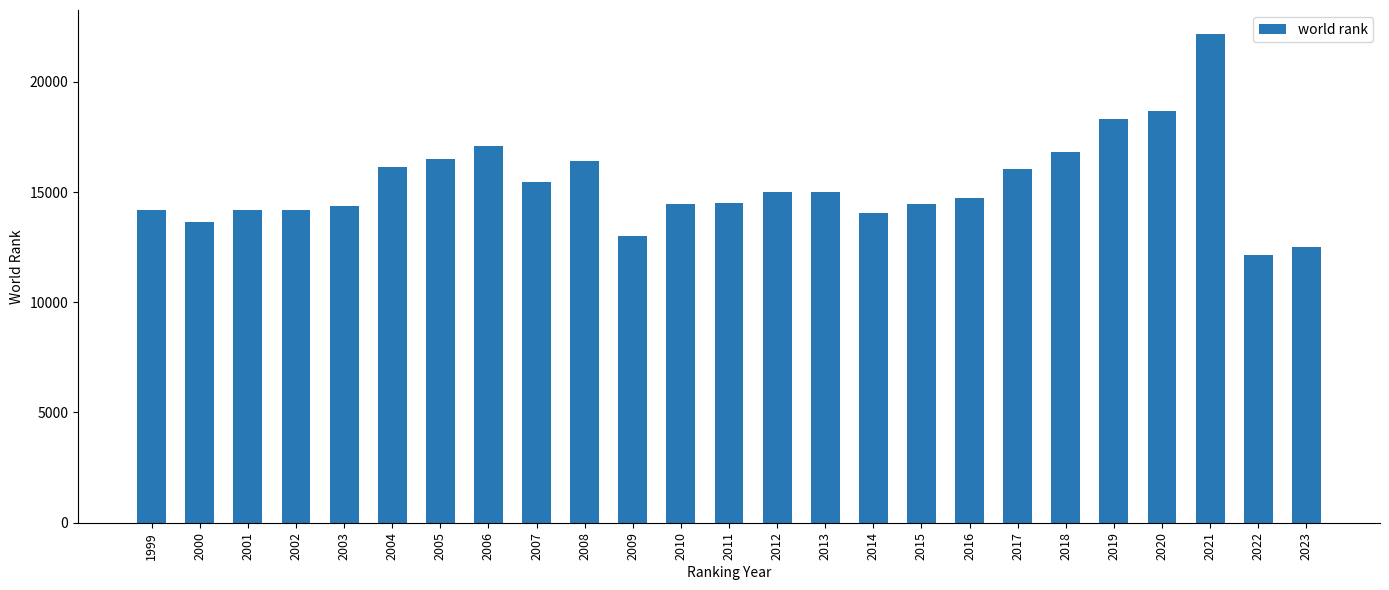

What is the value of the 20th bar from the left?

16801